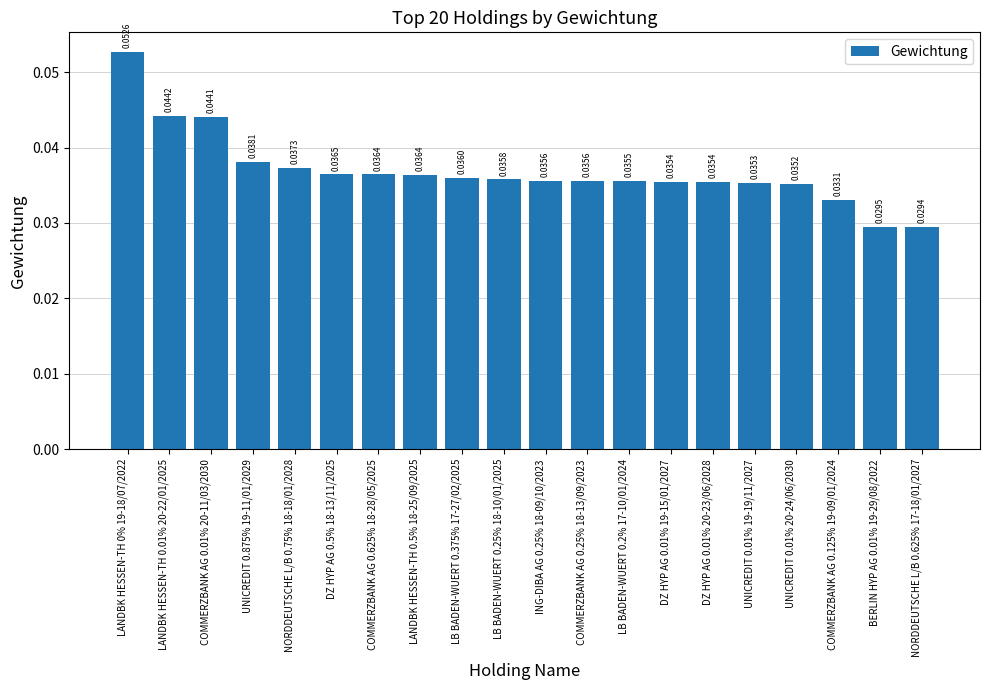

Between NORDDEUTSCHE L/B 0.75% 18-18/01/2028 and LB BADEN-WUERT 0.25% 18-10/01/2025, which is larger?

NORDDEUTSCHE L/B 0.75% 18-18/01/2028